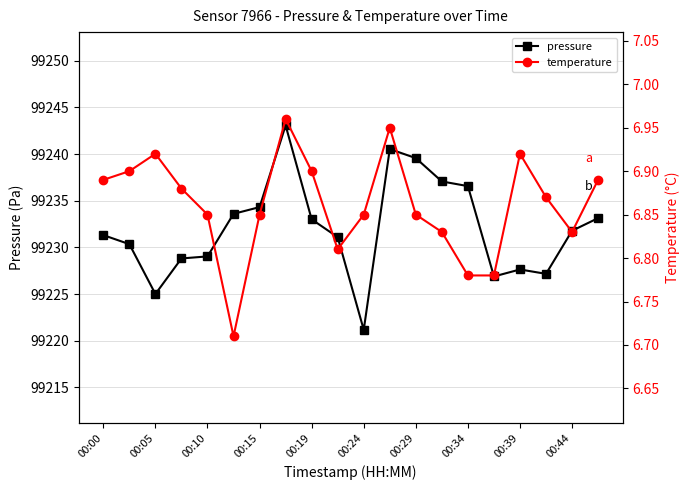

Count the number of categories in the chart.

20